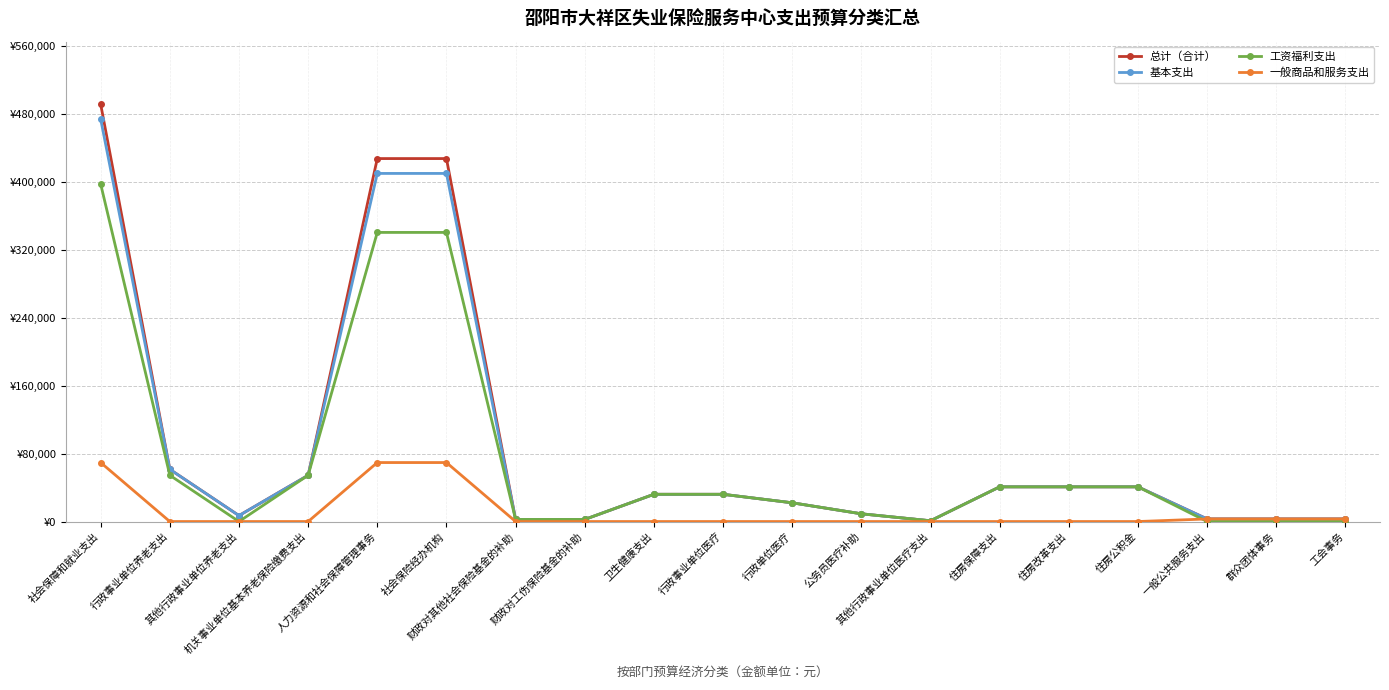

Reading left to right, list all the values displayed in this chart.

总计（合计）: 社会保障和就业支出=491219.8	行政事业单位养老支出=61455.4	其他行政事业单位养老支出=7000.0	机关事业单位基本养老保险缴费支出=54455.4	人力资源和社会保障管理事务=427288.0	社会保险经办机构=427288.0	财政对其他社会保险基金的补助=2476.4	财政对工伤保险基金的补助=2476.4	卫生健康支出=32070.9	行政事业单位医疗=32070.9	行政单位医疗=22065.9	公务员医疗补助=9105.0	其他行政事业单位医疗支出=900.0	住房保障支出=40841.5	住房改革支出=40841.5	住房公积金=40841.5	一般公共服务支出=3048.5	群众团体事务=3048.5	工会事务=3048.5
基本支出: 社会保障和就业支出=473719.8	行政事业单位养老支出=61455.4	其他行政事业单位养老支出=7000.0	机关事业单位基本养老保险缴费支出=54455.4	人力资源和社会保障管理事务=409788.0	社会保险经办机构=409788.0	财政对其他社会保险基金的补助=2476.4	财政对工伤保险基金的补助=2476.4	卫生健康支出=32070.9	行政事业单位医疗=32070.9	行政单位医疗=22065.9	公务员医疗补助=9105.0	其他行政事业单位医疗支出=900.0	住房保障支出=40841.5	住房改革支出=40841.5	住房公积金=40841.5	一般公共服务支出=3048.5	群众团体事务=3048.5	工会事务=3048.5
工资福利支出: 社会保障和就业支出=397277.8	行政事业单位养老支出=54455.4	其他行政事业单位养老支出=0.0	机关事业单位基本养老保险缴费支出=54455.4	人力资源和社会保障管理事务=340346.0	社会保险经办机构=340346.0	财政对其他社会保险基金的补助=2476.4	财政对工伤保险基金的补助=2476.4	卫生健康支出=32070.9	行政事业单位医疗=32070.9	行政单位医疗=22065.9	公务员医疗补助=9105.0	其他行政事业单位医疗支出=900.0	住房保障支出=40841.5	住房改革支出=40841.5	住房公积金=40841.5	一般公共服务支出=0.0	群众团体事务=0.0	工会事务=0.0
一般商品和服务支出: 社会保障和就业支出=69442.0	行政事业单位养老支出=0.0	其他行政事业单位养老支出=0.0	机关事业单位基本养老保险缴费支出=0.0	人力资源和社会保障管理事务=69442.0	社会保险经办机构=69442.0	财政对其他社会保险基金的补助=0.0	财政对工伤保险基金的补助=0.0	卫生健康支出=0.0	行政事业单位医疗=0.0	行政单位医疗=0.0	公务员医疗补助=0.0	其他行政事业单位医疗支出=0.0	住房保障支出=0.0	住房改革支出=0.0	住房公积金=0.0	一般公共服务支出=3048.5	群众团体事务=3048.5	工会事务=3048.5